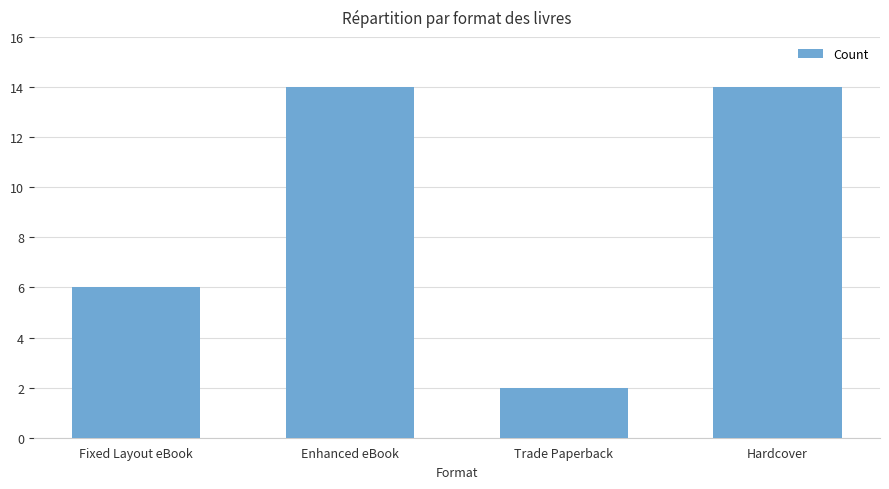

What is the label of the 2nd bar from the left?

Enhanced eBook